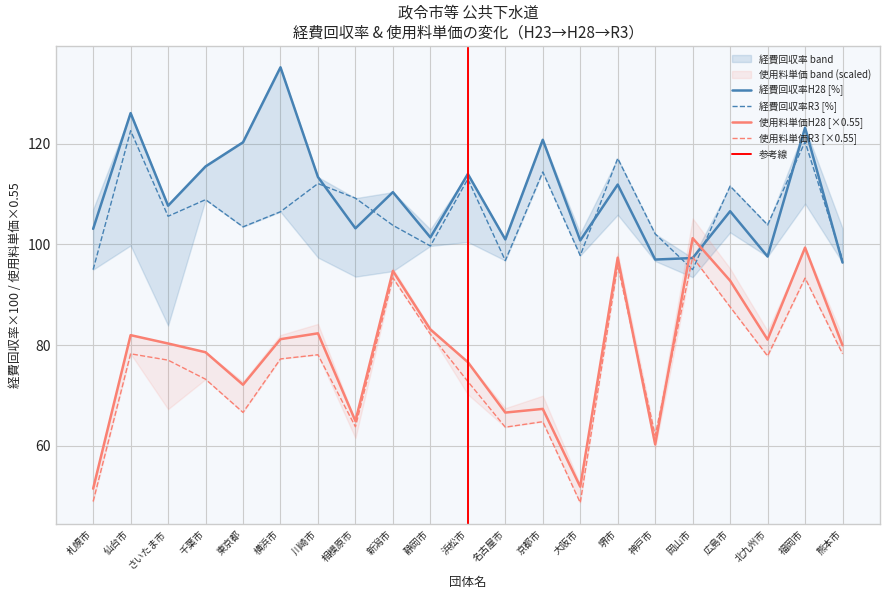

What position from the left is 仙台市?

2